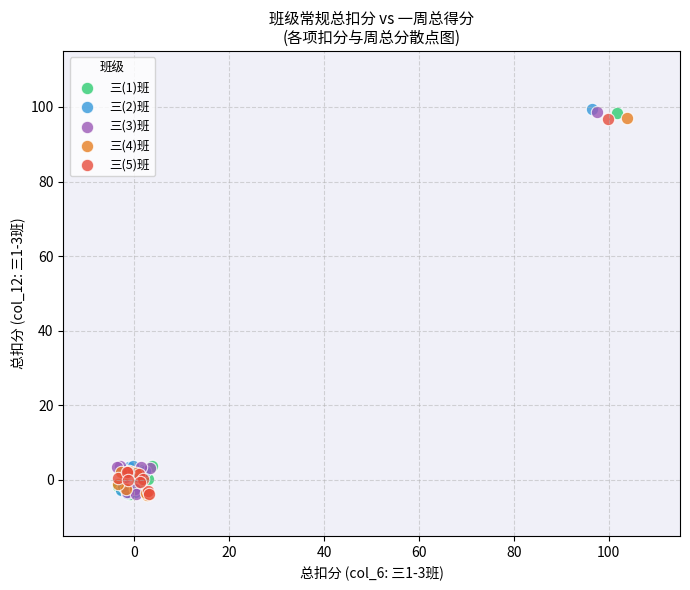

What are all the series names shown in the legend?

三(1)班, 三(2)班, 三(3)班, 三(4)班, 三(5)班